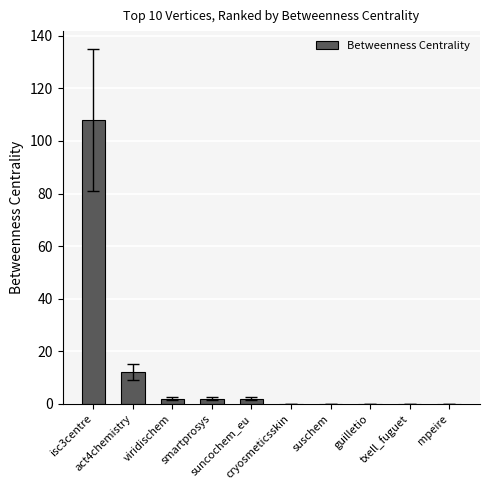

Which category has the highest value across all series?

isc3centre